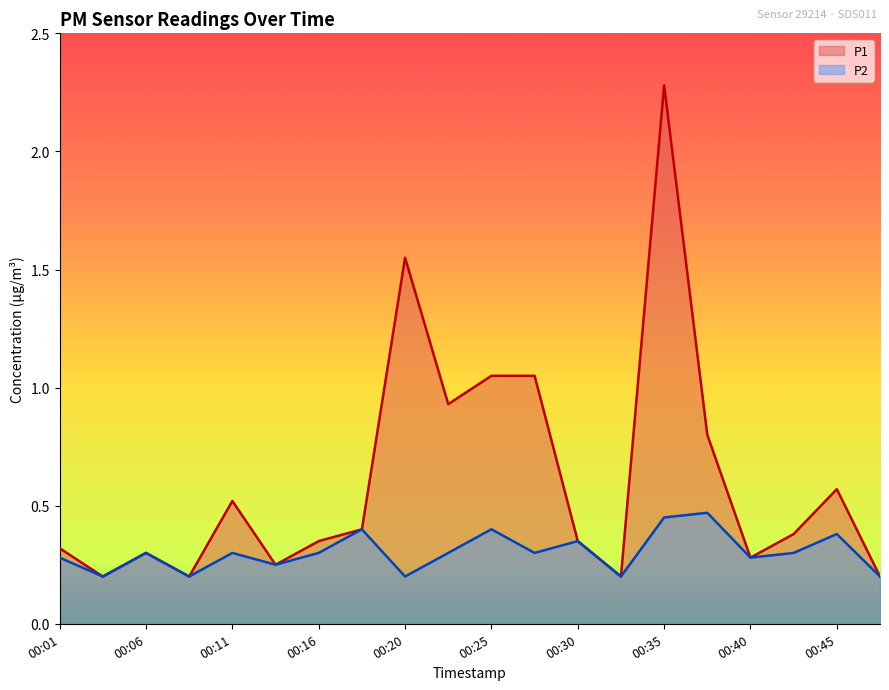

At which label does P2 reach its minimum?

00:03